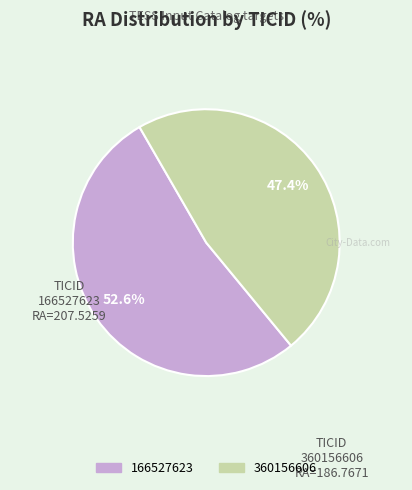

Which has a higher value, 166527623 or 360156606?

166527623